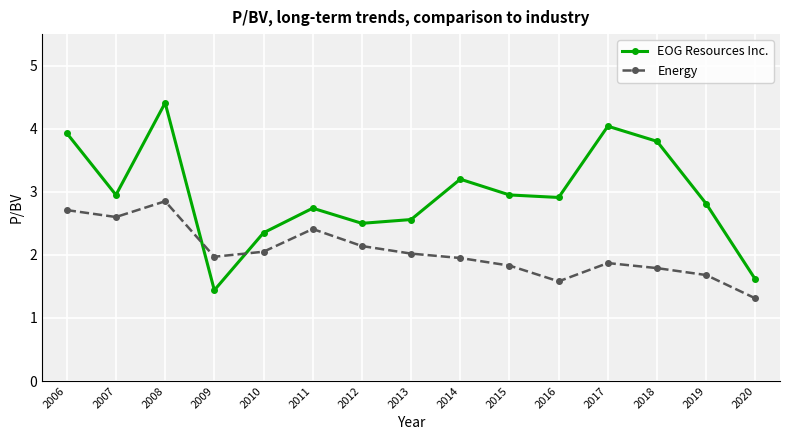

At how many categories does at least one series exceed 4?

2